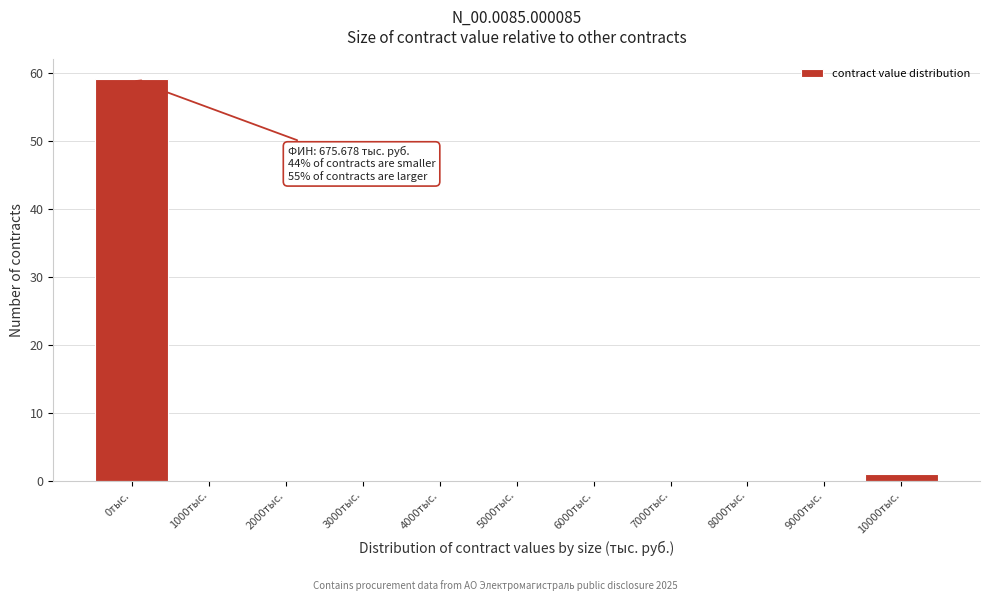

Reading right to left, transcribe all the data shown in this chart.

10000тыс.=1	9000тыс.=0	8000тыс.=0	7000тыс.=0	6000тыс.=0	5000тыс.=0	4000тыс.=0	3000тыс.=0	2000тыс.=0	1000тыс.=0	0тыс.=59